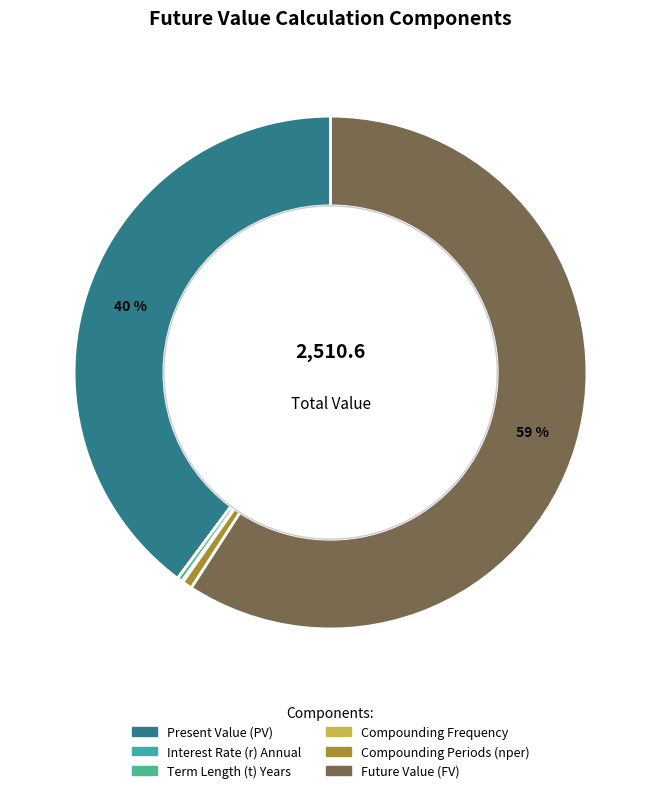

Combined, what portion of the pie is Present Value (PV) and Compounding Frequency?

39.9%